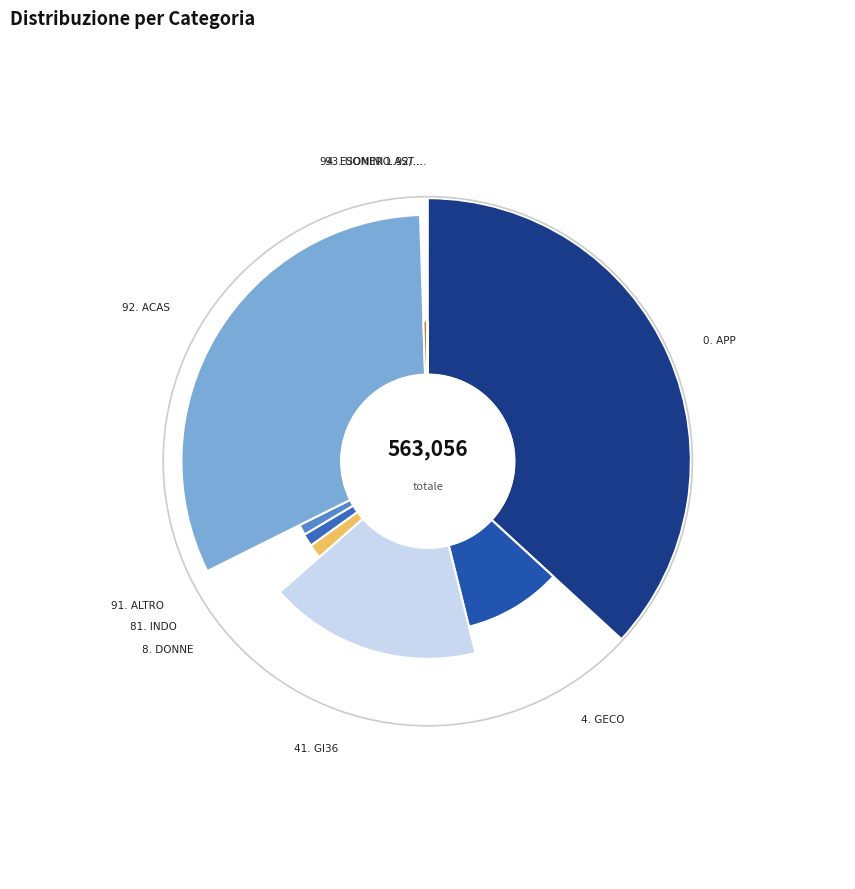

How many segments does this pie chart have?

9